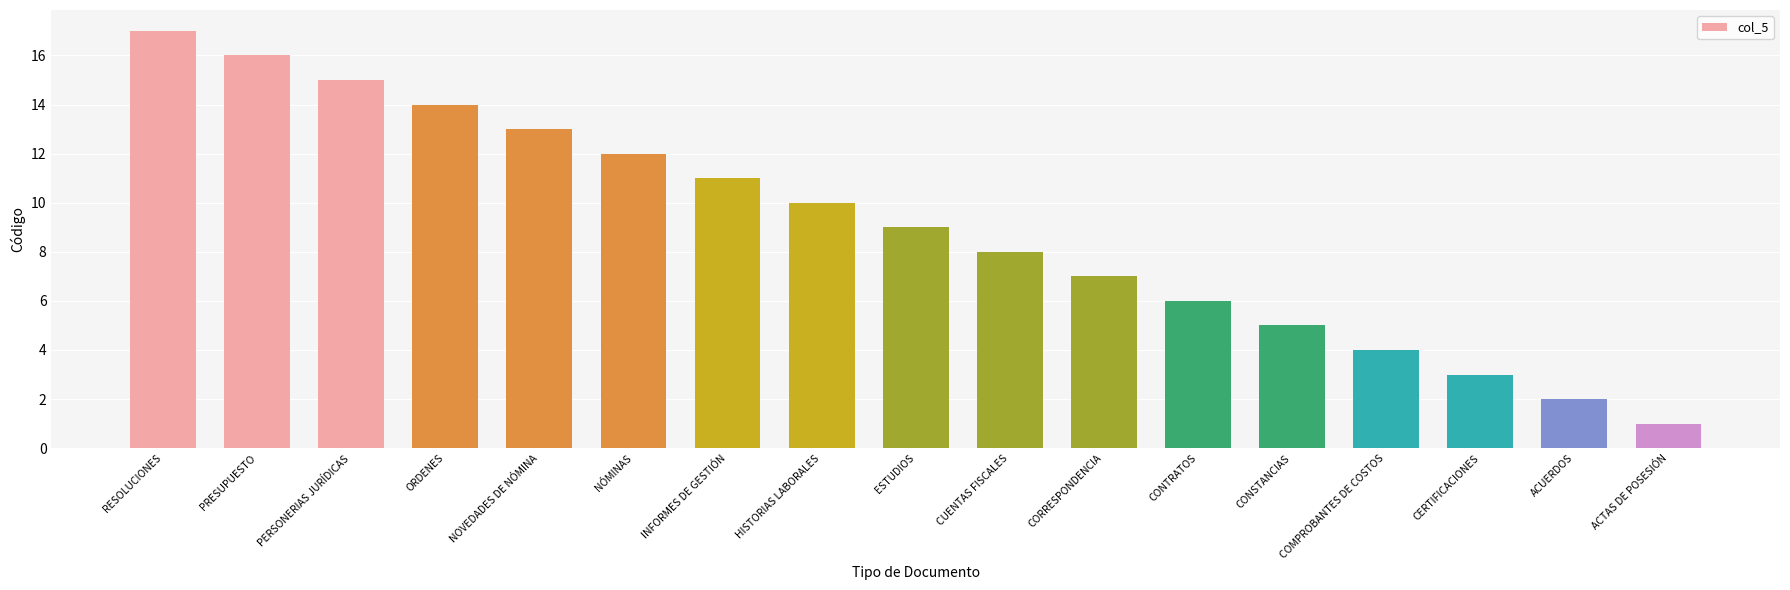

Rank the categories by value from lowest to highest.

ACTAS DE POSESIÓN, ACUERDOS, CERTIFICACIONES, COMPROBANTES DE COSTOS, CONSTANCIAS, CONTRATOS, CORRESPONDENCIA, CUENTAS FISCALES, ESTUDIOS, HISTORIAS LABORALES, INFORMES DE GESTIÓN, NÓMINAS, NOVEDADES DE NÓMINA, ORDENES, PERSONERIAS JURÍDICAS, PRESUPUESTO, RESOLUCIONES